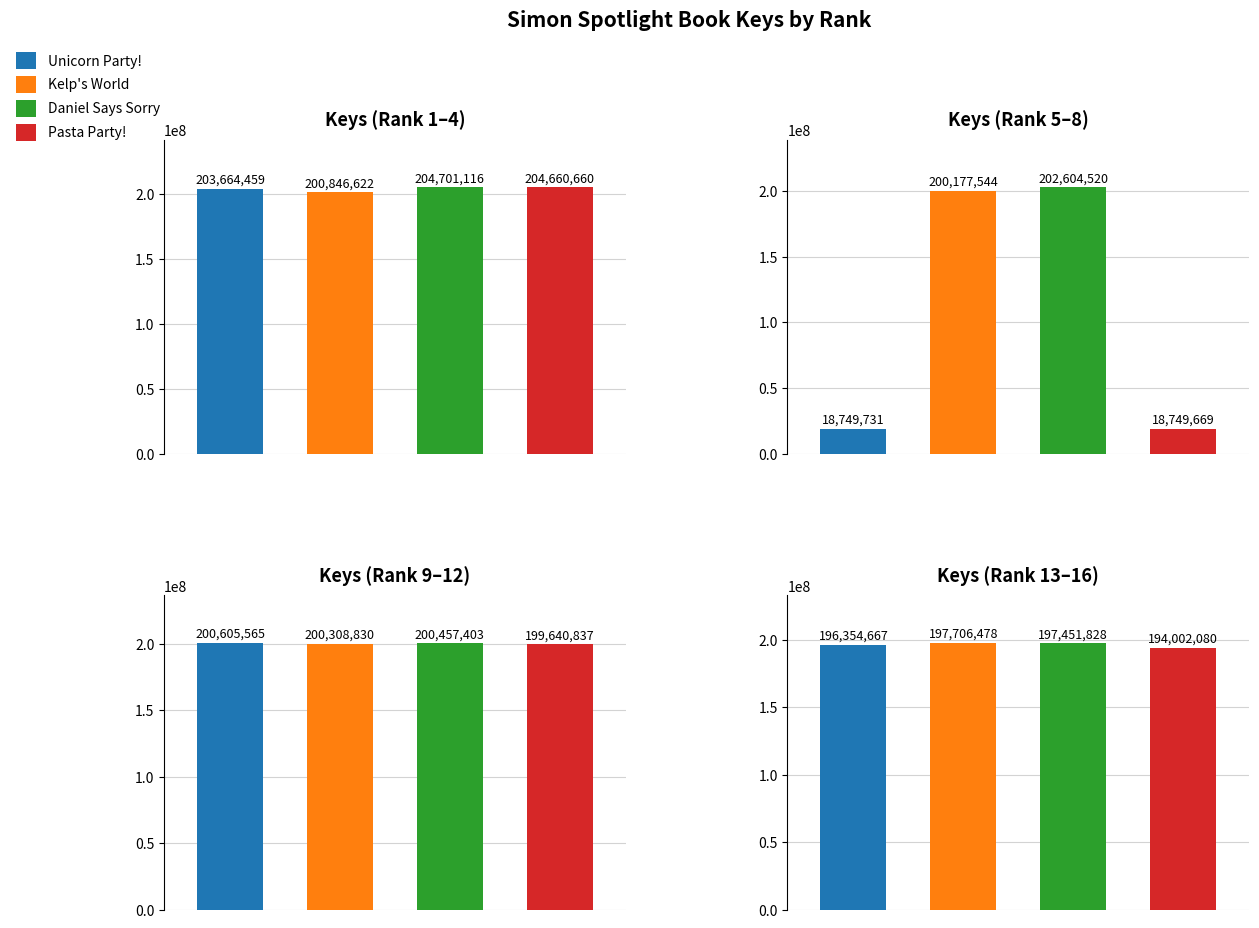

How many bars are there in total?

16